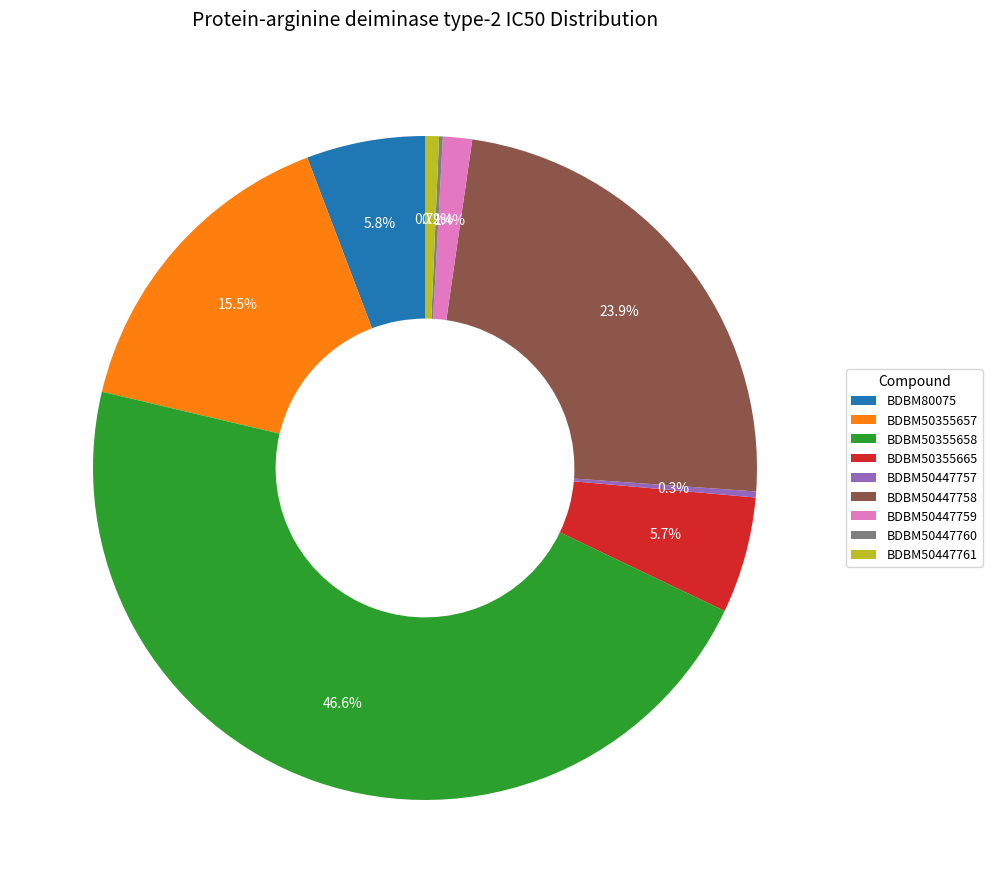

What portion of the pie excludes BDBM50355657?

84.5%